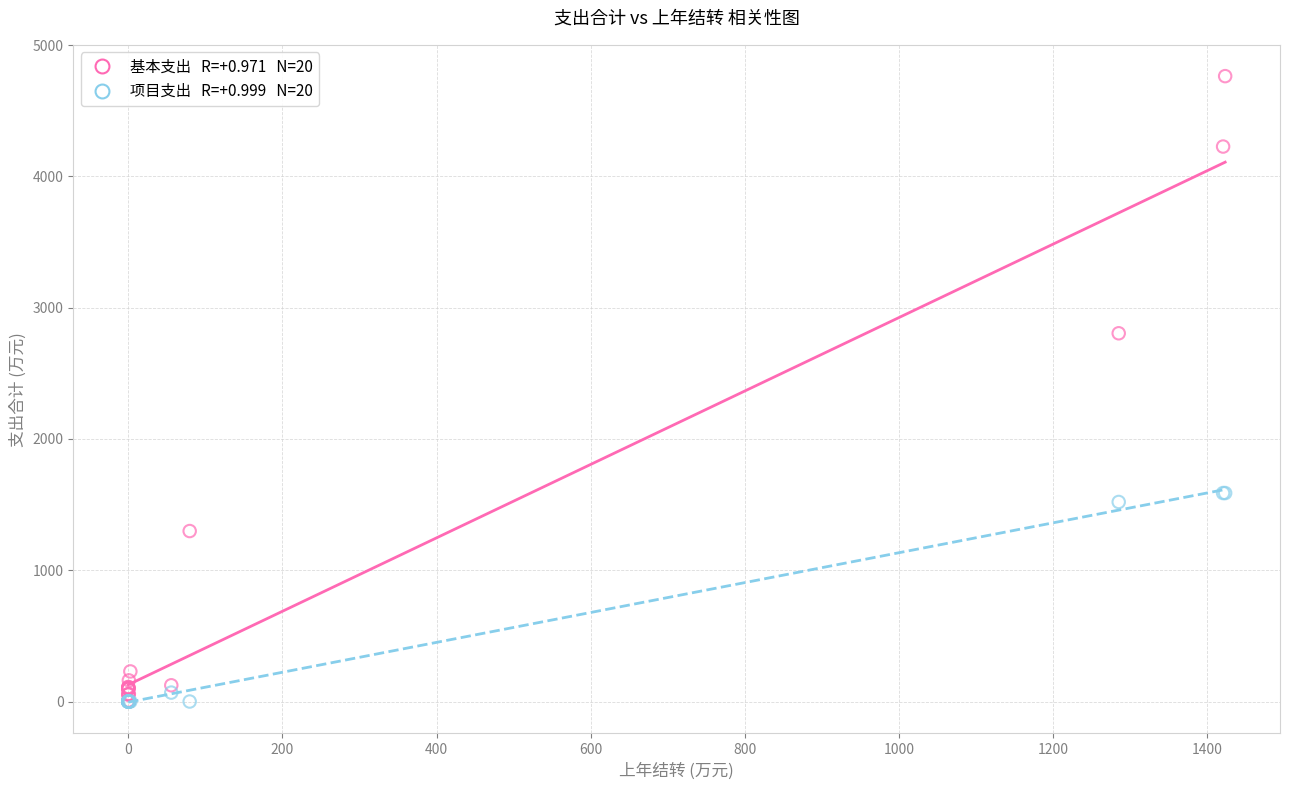

Across all series, what Y value is closest to 2381?

2804.9